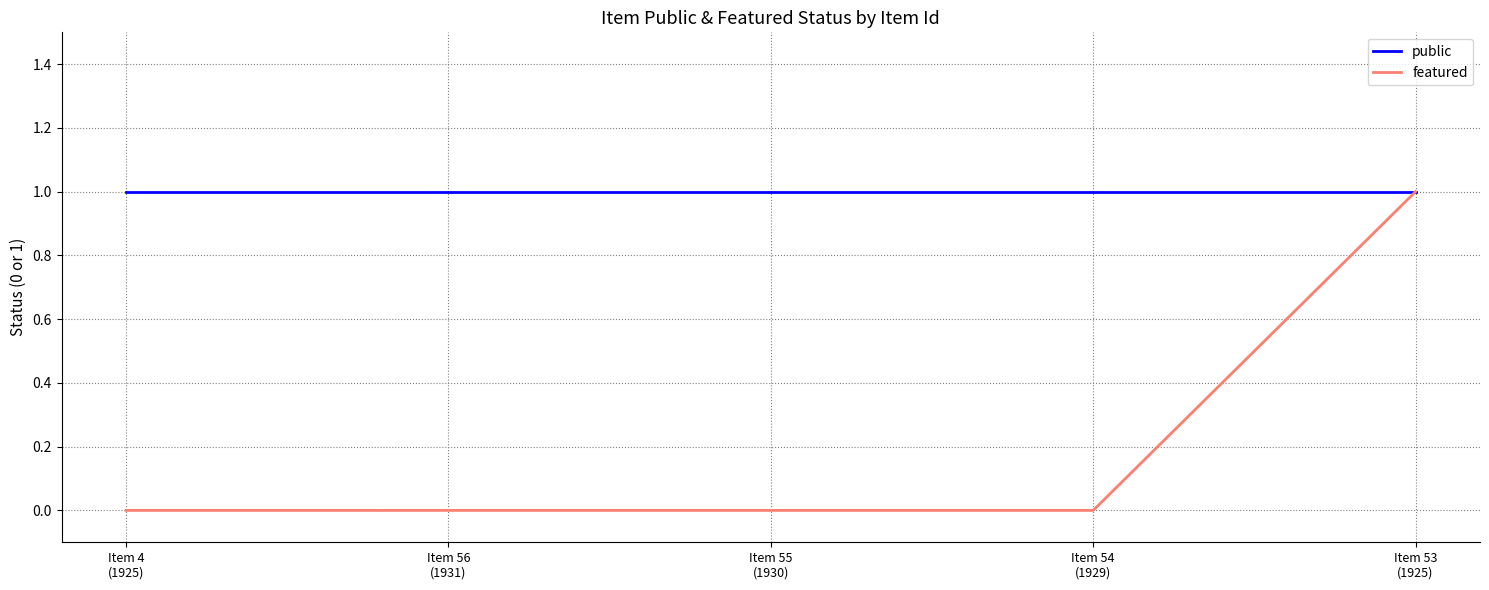

Reading left to right, transcribe all the data shown in this chart.

public: 1	1	1	1	1
featured: 0	0	0	0	1